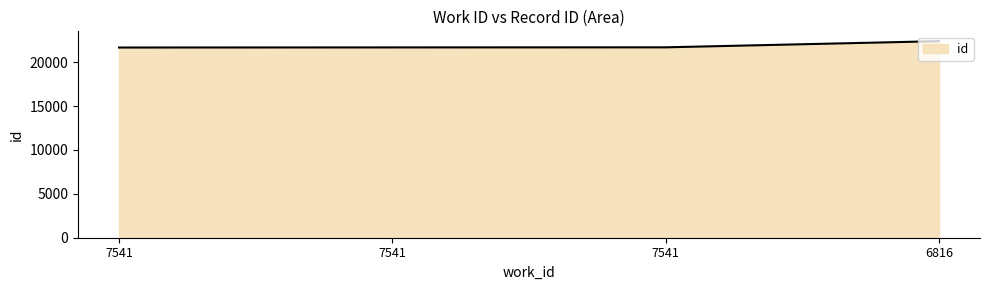

What is the difference between the maximum and minimum values?

725